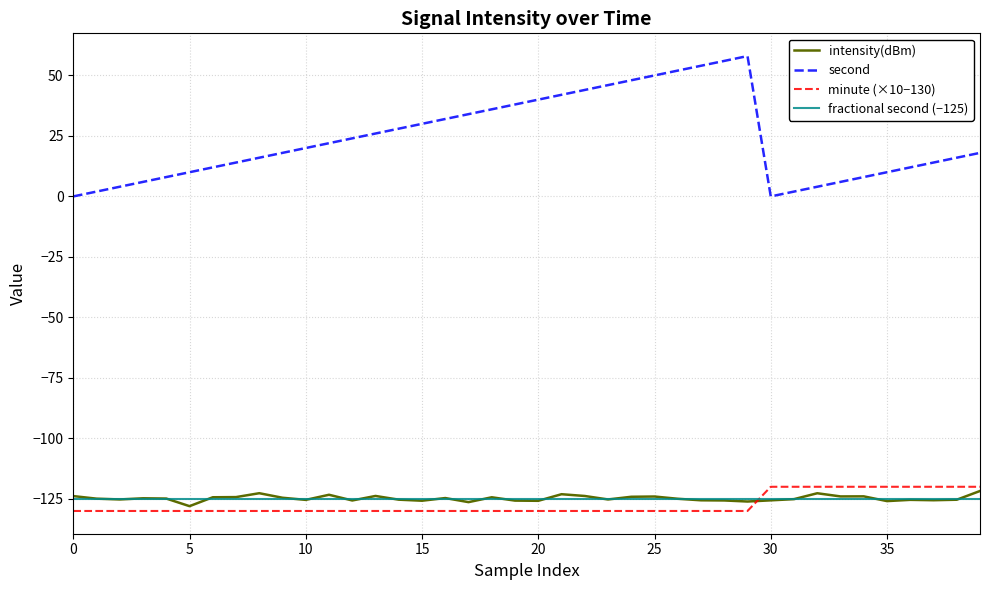

Which series has the widest spread of values?

second